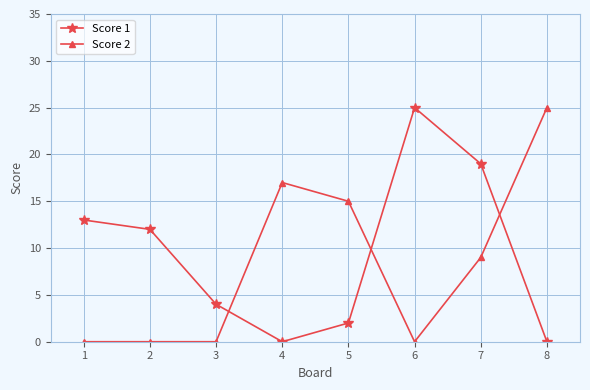

What is the maximum value shown in the chart?

25